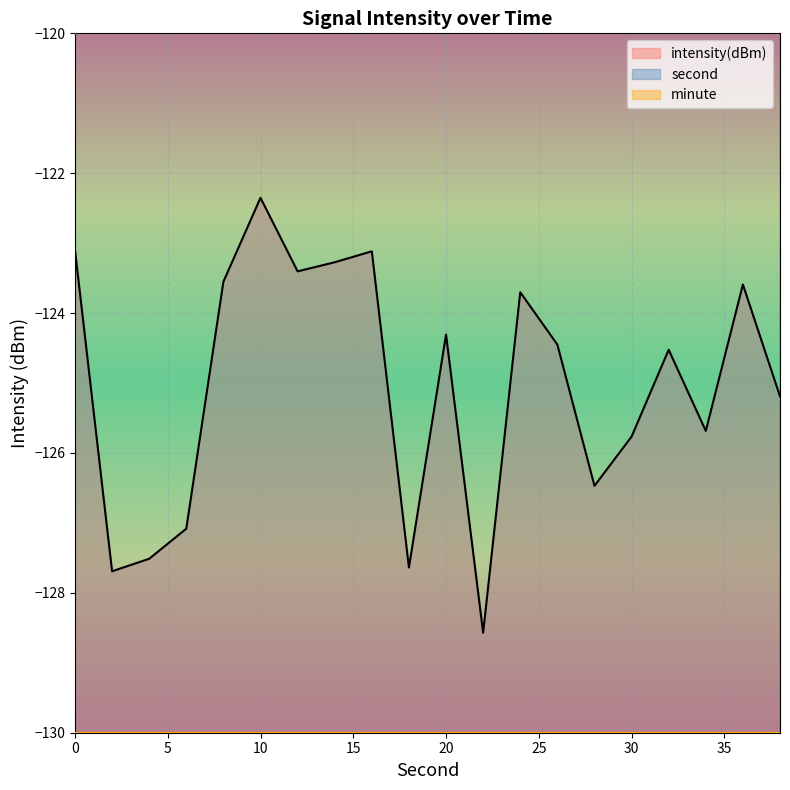

How many categories are shown in the chart?

20